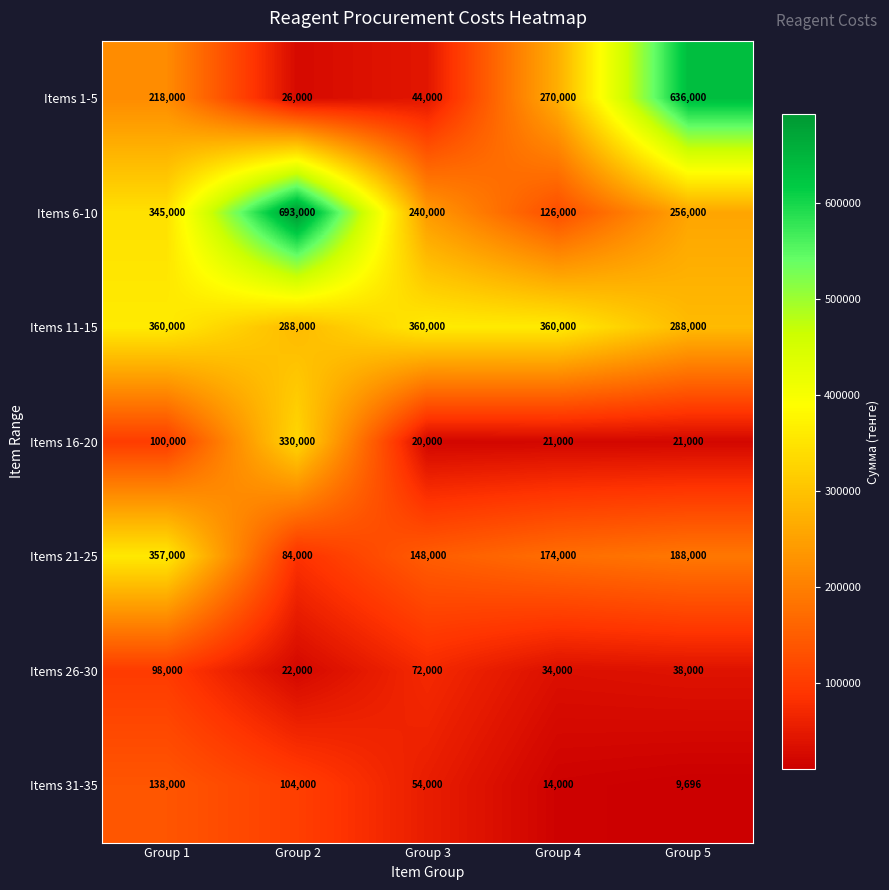

Which series has the largest range (max minus min)?

Items 1-5